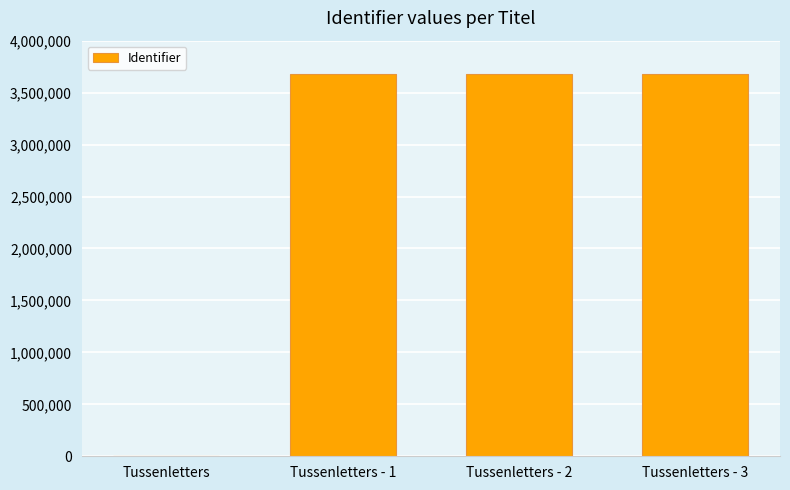

What is the change in value from Tussenletters to Tussenletters - 2?

+3680101